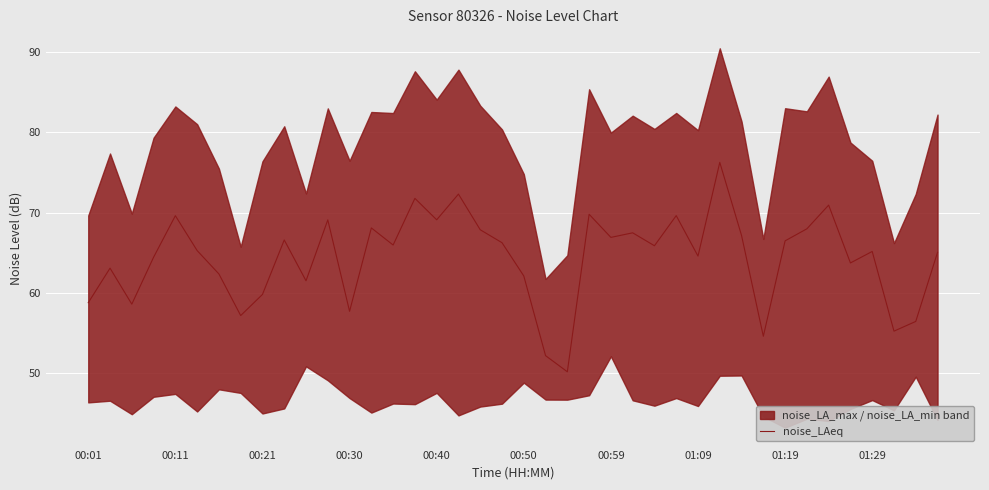

Read the value at 00:01.

58.8